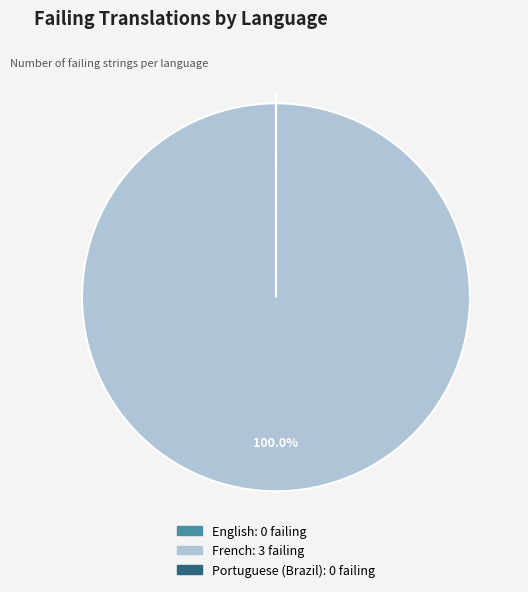

What is the largest slice in the pie chart?

French